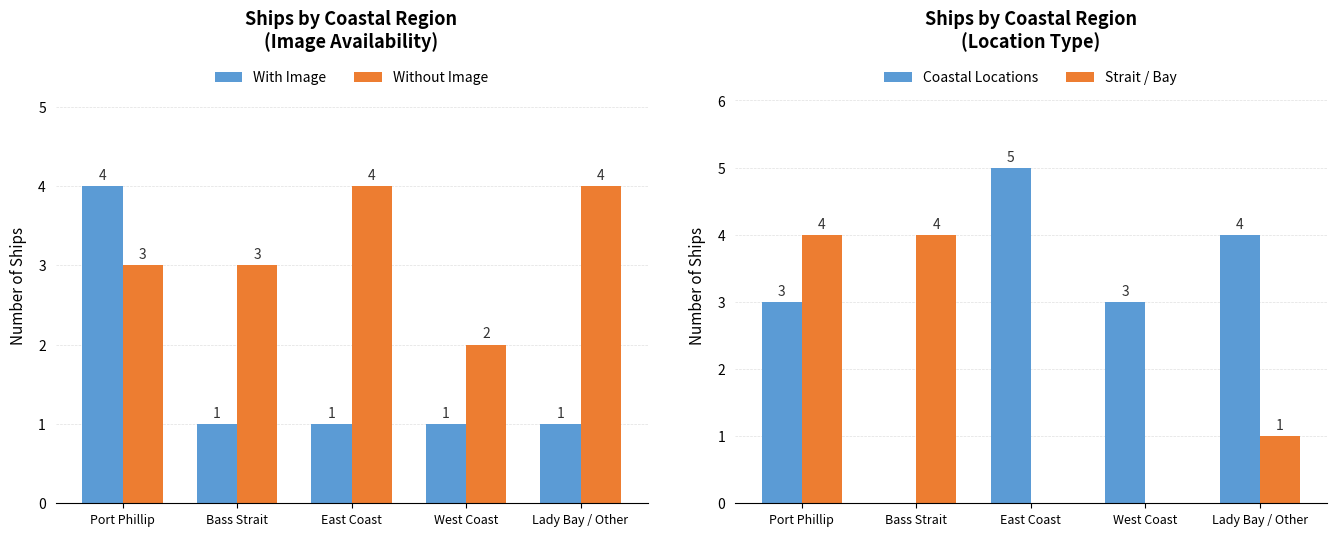

What position from the right is West Coast?

2